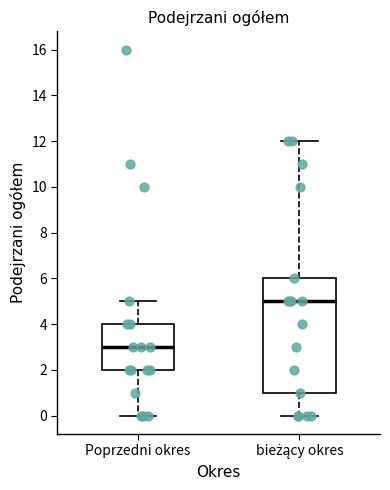

Which box has the highest median line?

bieżący okres